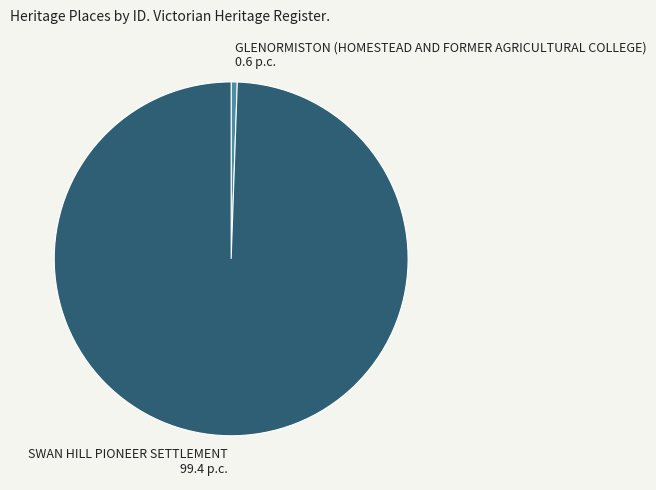

Rank the categories by value from highest to lowest.

SWAN HILL PIONEER SETTLEMENT, GLENORMISTON (HOMESTEAD AND FORMER AGRICULTURAL COLLEGE)